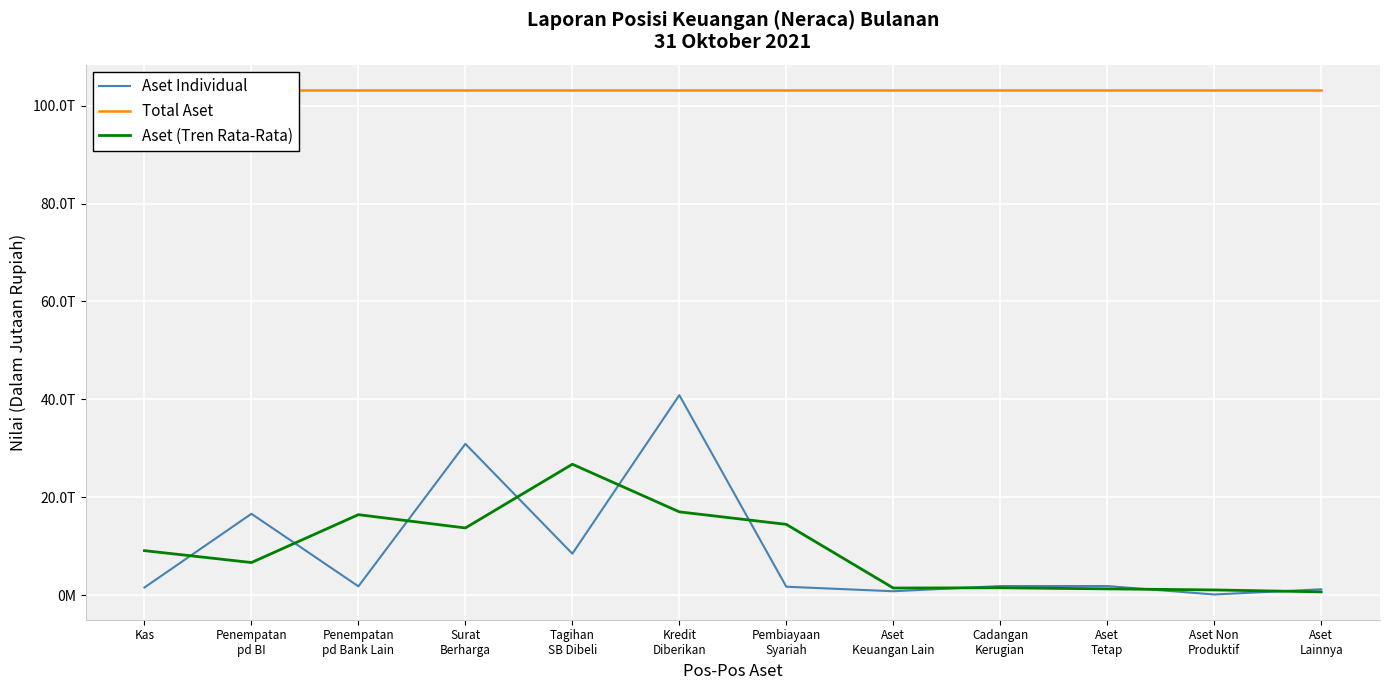

At Aset
Tetap, list the series in order from largest to smallest.

Total Aset, Aset Individual, Aset (Tren Rata-Rata)